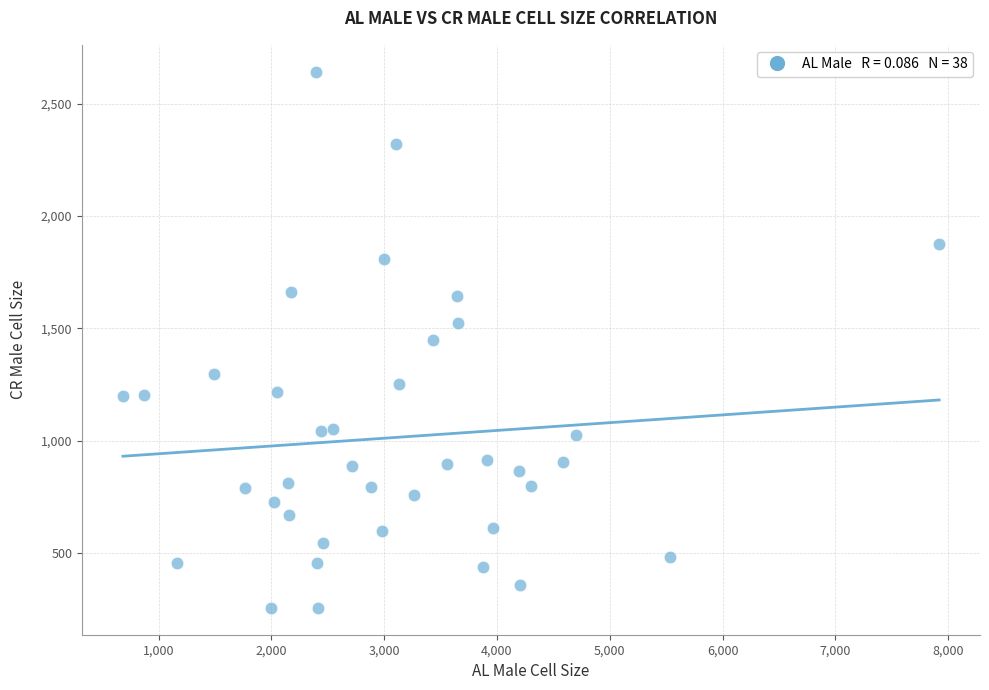

What is the range of X values (max minus min)?

7237.9